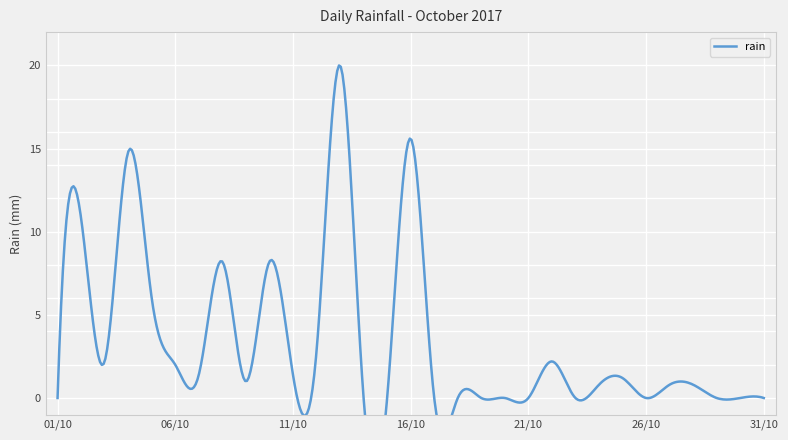

True or false: the data shows 0.5 at 2017-10-27.

False